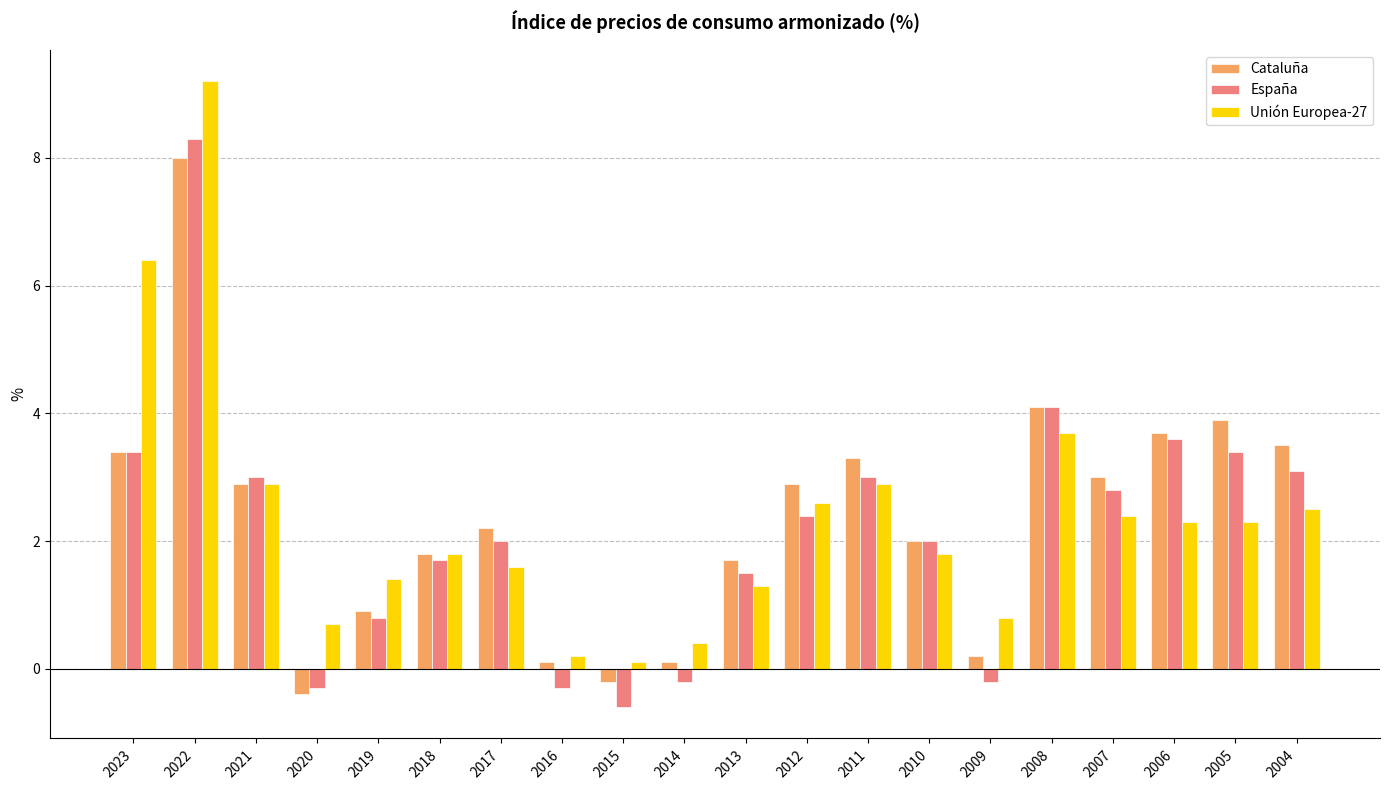

At which category is the sum across all series the highest?

2022